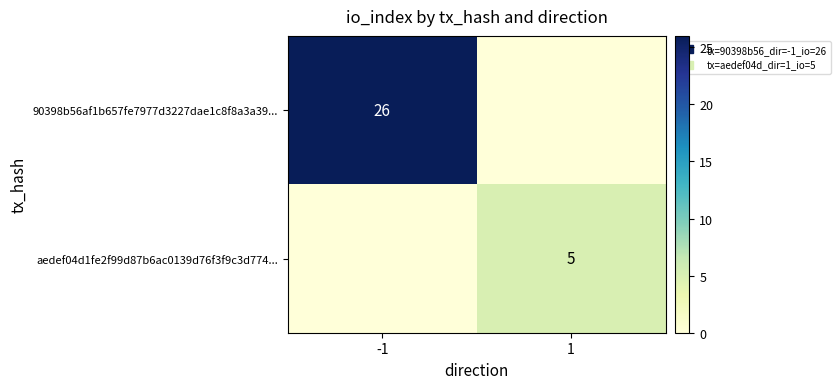

What is the sum of all aedef04d1fe2f99d87b6ac0139d76f3f9c3d774... values?

5